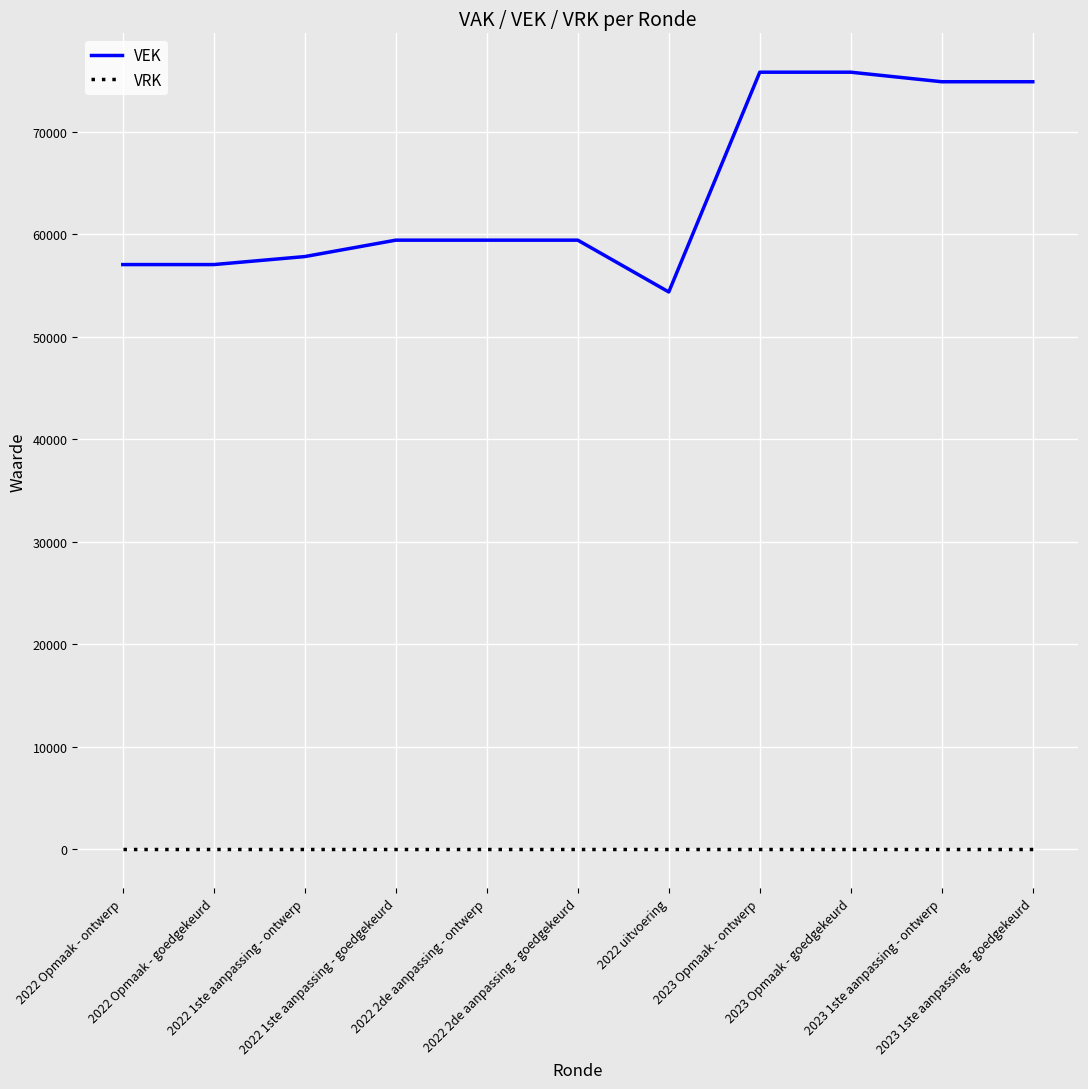

What is the difference between the maximum and minimum values in the VEK series?

21429